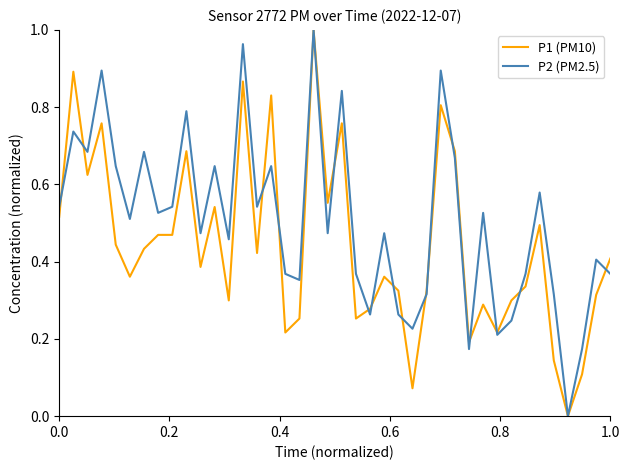

Which series has the largest total across all categories?

P2 (PM2.5)